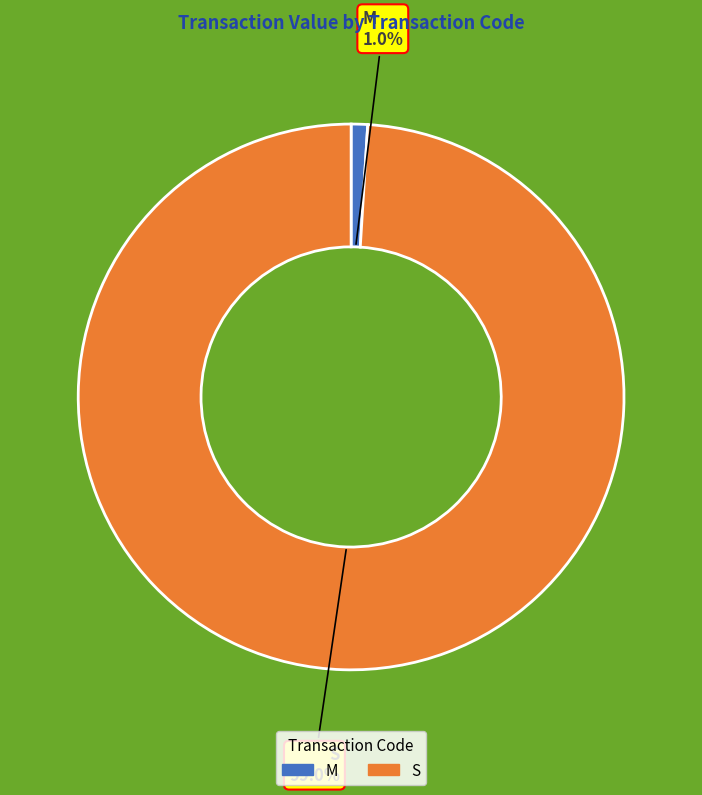

To the nearest percent, what is the combined percentage of M and S?

100%